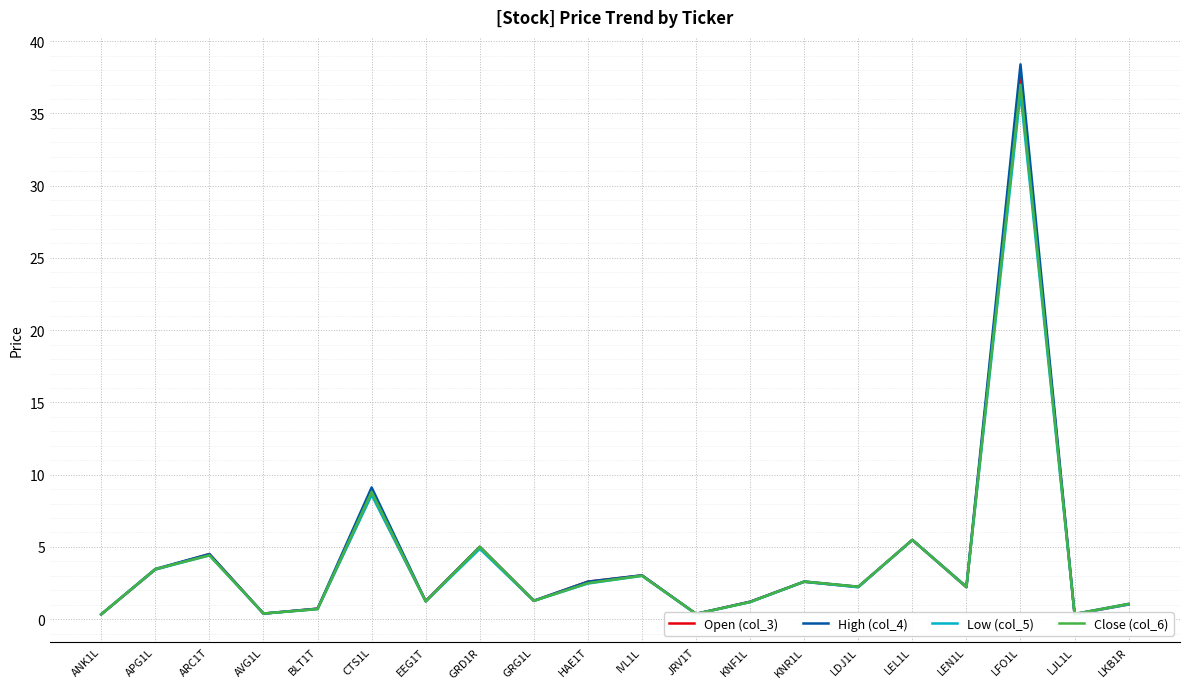

The value of Close (col_6) at BLT1T is 0.7. True or false?

True